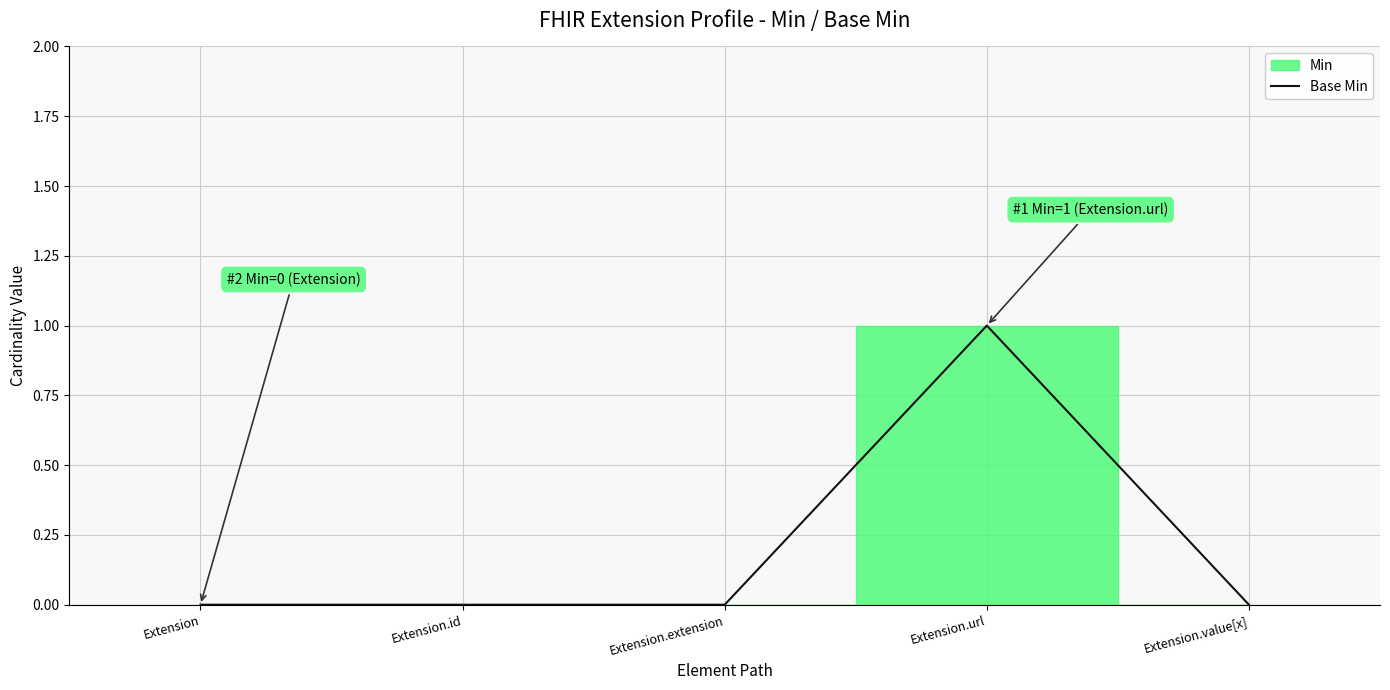

At which category does the chart reach its peak across all series?

Extension.url